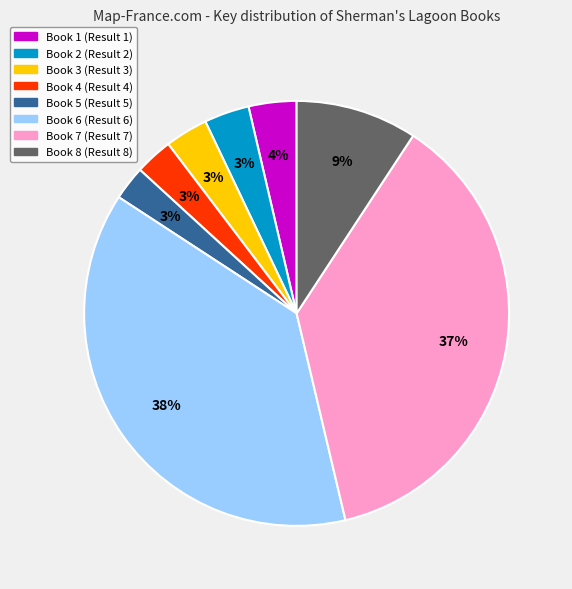

What percentage is the Book 2 slice, to the nearest percent?

3%